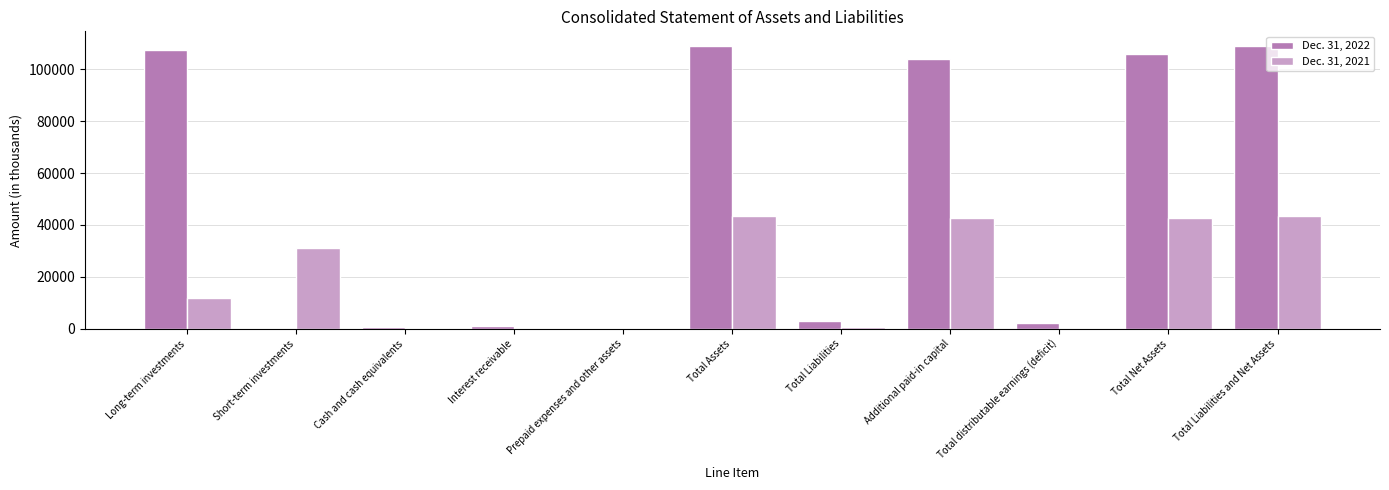

Which series has the largest total across all categories?

Dec. 31, 2022